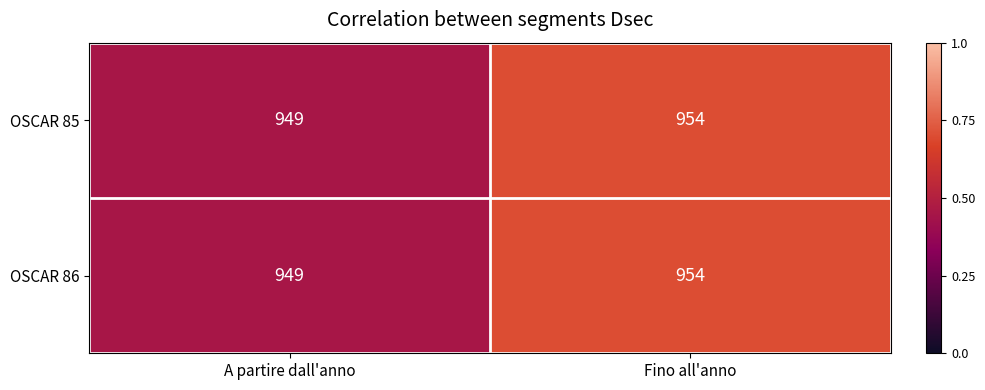

Which category has the highest value in the OSCAR 85 series?

Fino all'anno